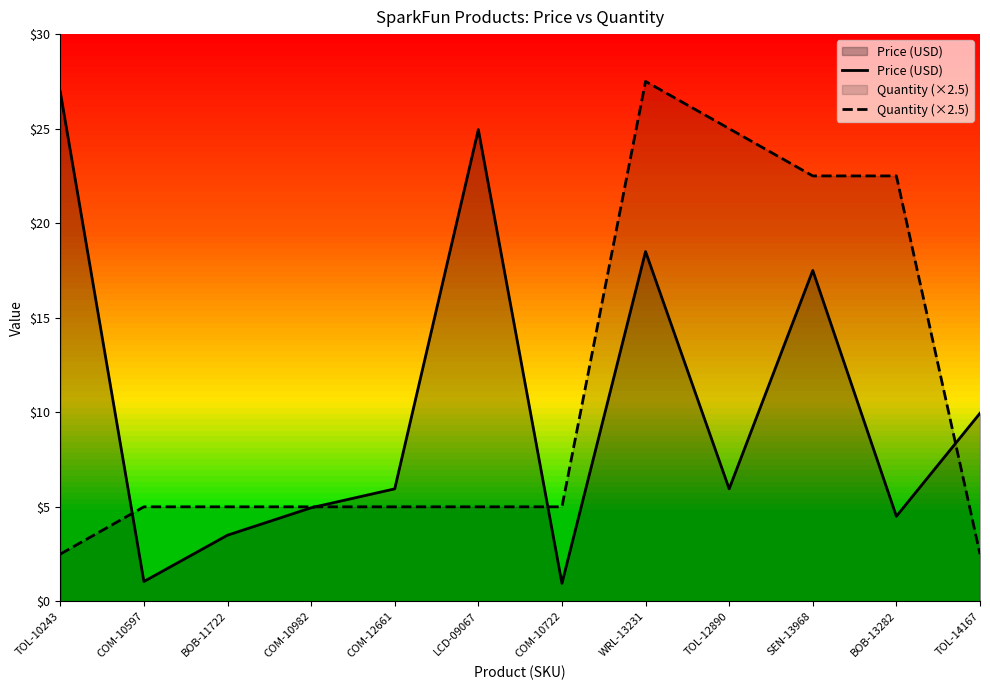

What is the value of the Price (USD) point at the 6th from the left?

24.9